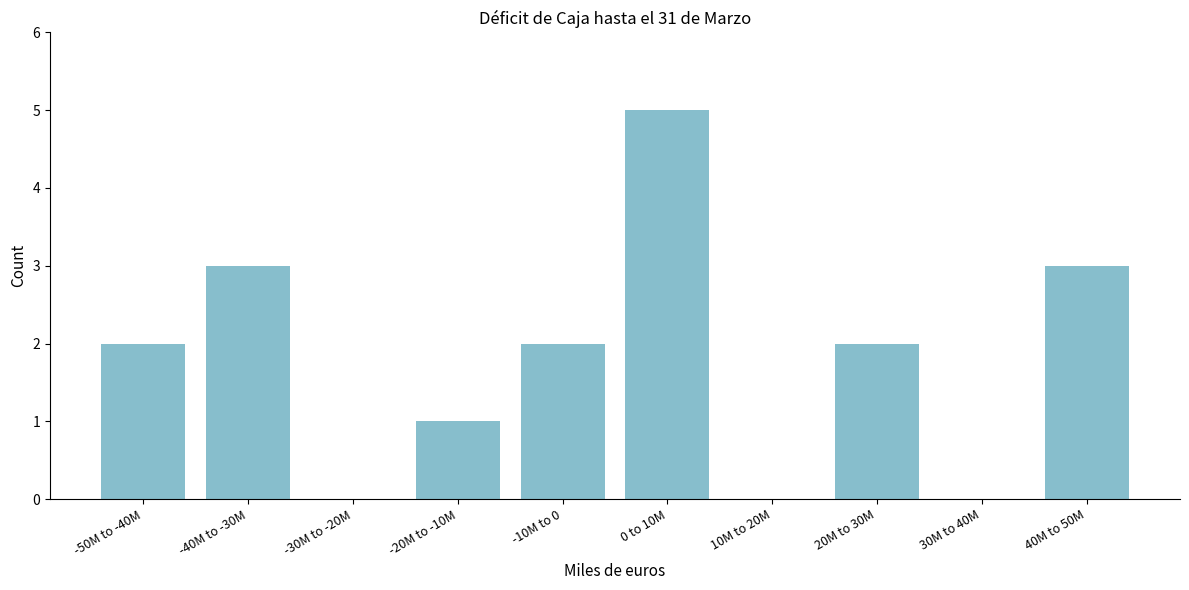

Reading left to right, extract all data points from this chart.

-50M to -40M=2	-40M to -30M=3	-30M to -20M=0	-20M to -10M=1	-10M to 0=2	0 to 10M=5	10M to 20M=0	20M to 30M=2	30M to 40M=0	40M to 50M=3